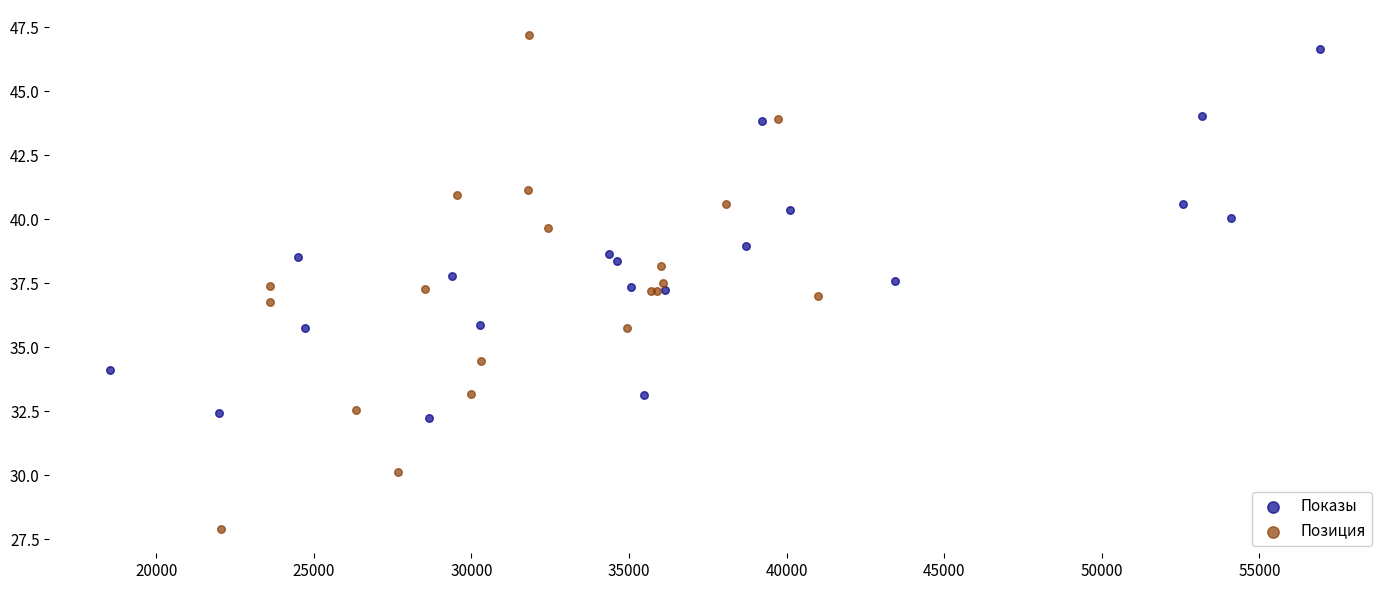

Which series reaches the minimum Y coordinate?

Позиция